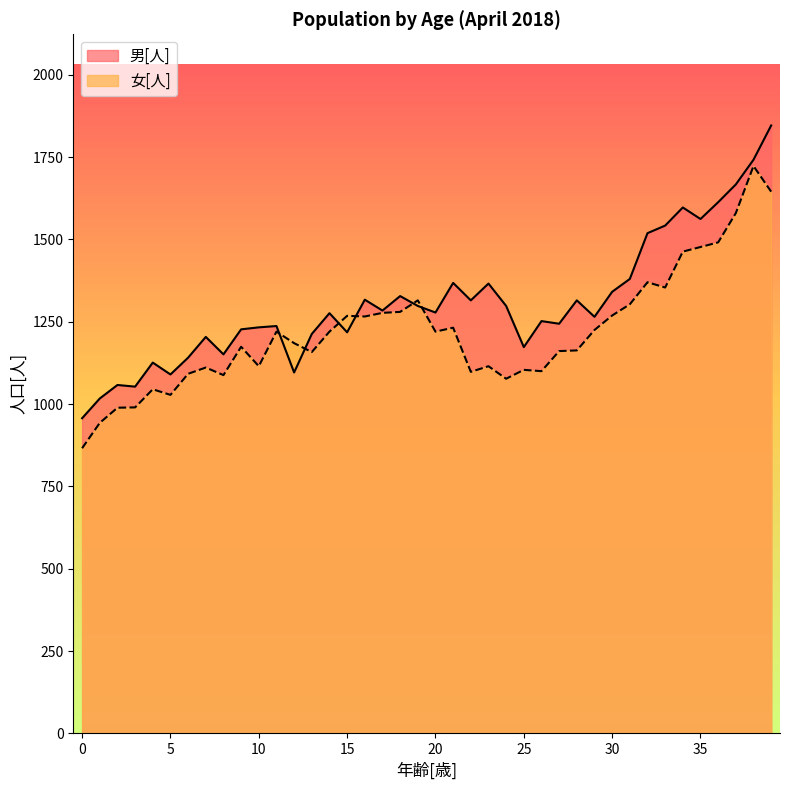

How many values in the 女[人] series exceed 1220?

17